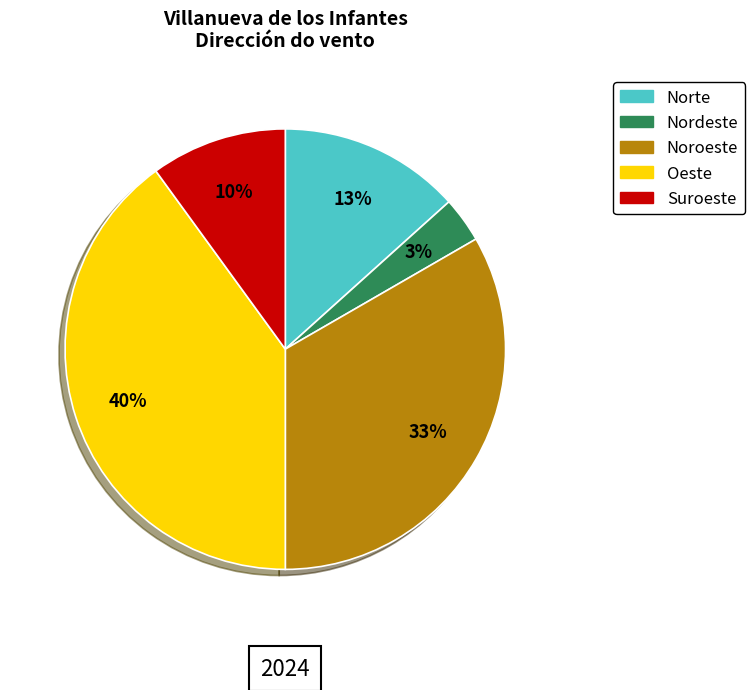

What is the ratio of the value at Oeste to the value at Suroeste?

4.0